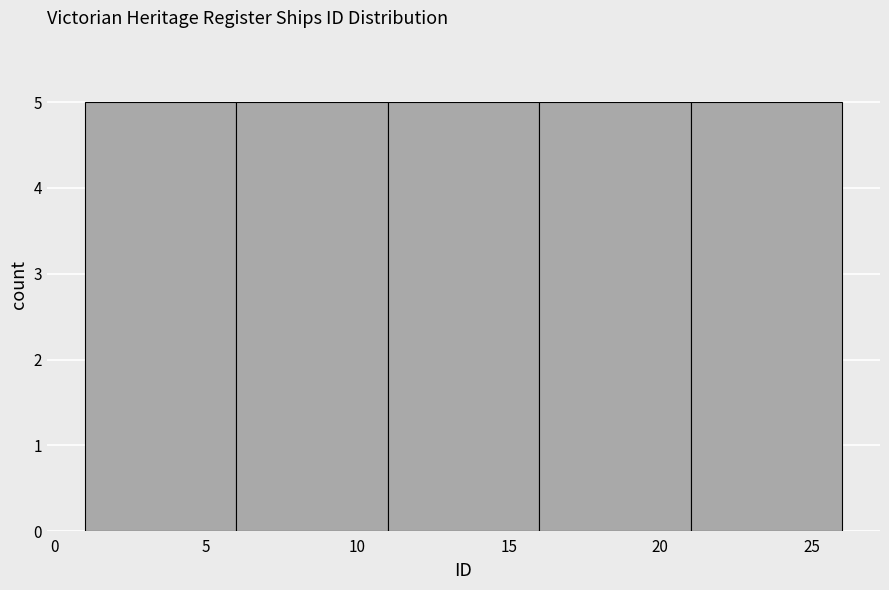

Reading left to right, list every bar in this chart as the range it spans on the x-axis followed by its height. The values are not printed on the chart, so give them approximately, as read against the axis.

1 to 6: 5
6 to 11: 5
11 to 16: 5
16 to 21: 5
21 to 26: 5